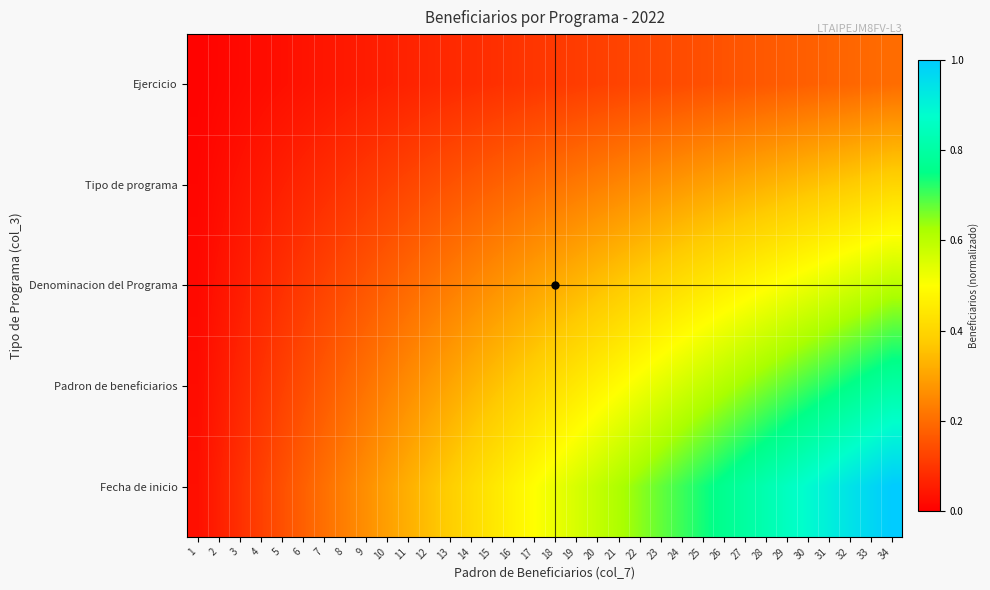

Reading left to right, extract all data points from this chart.

Ejercicio: 1=0.0	2=0.0	3=0.0	4=0.0	5=0.0	6=0.0	7=0.0	8=0.0	9=0.1	10=0.1	11=0.1	12=0.1	13=0.1	14=0.1	15=0.1	16=0.1	17=0.1	18=0.1	19=0.1	20=0.1	21=0.1	22=0.1	23=0.1	24=0.1	25=0.1	26=0.2	27=0.2	28=0.2	29=0.2	30=0.2	31=0.2	32=0.2	33=0.2	34=0.2
Tipo de programa: 1=0.0	2=0.0	3=0.0	4=0.0	5=0.1	6=0.1	7=0.1	8=0.1	9=0.1	10=0.1	11=0.1	12=0.1	13=0.2	14=0.2	15=0.2	16=0.2	17=0.2	18=0.2	19=0.2	20=0.2	21=0.2	22=0.3	23=0.3	24=0.3	25=0.3	26=0.3	27=0.3	28=0.3	29=0.3	30=0.4	31=0.4	32=0.4	33=0.4	34=0.4
Denominacion del Programa: 1=0.0	2=0.0	3=0.1	4=0.1	5=0.1	6=0.1	7=0.1	8=0.1	9=0.2	10=0.2	11=0.2	12=0.2	13=0.2	14=0.2	15=0.3	16=0.3	17=0.3	18=0.3	19=0.3	20=0.4	21=0.4	22=0.4	23=0.4	24=0.4	25=0.4	26=0.5	27=0.5	28=0.5	29=0.5	30=0.5	31=0.5	32=0.6	33=0.6	34=0.6
Padron de beneficiarios: 1=0.0	2=0.0	3=0.1	4=0.1	5=0.1	6=0.1	7=0.2	8=0.2	9=0.2	10=0.2	11=0.3	12=0.3	13=0.3	14=0.3	15=0.4	16=0.4	17=0.4	18=0.4	19=0.4	20=0.5	21=0.5	22=0.5	23=0.5	24=0.6	25=0.6	26=0.6	27=0.6	28=0.7	29=0.7	30=0.7	31=0.7	32=0.8	33=0.8	34=0.8
Fecha de inicio: 1=0.0	2=0.1	3=0.1	4=0.1	5=0.1	6=0.2	7=0.2	8=0.2	9=0.3	10=0.3	11=0.3	12=0.4	13=0.4	14=0.4	15=0.4	16=0.5	17=0.5	18=0.5	19=0.6	20=0.6	21=0.6	22=0.6	23=0.7	24=0.7	25=0.7	26=0.8	27=0.8	28=0.8	29=0.9	30=0.9	31=0.9	32=0.9	33=1.0	34=1.0